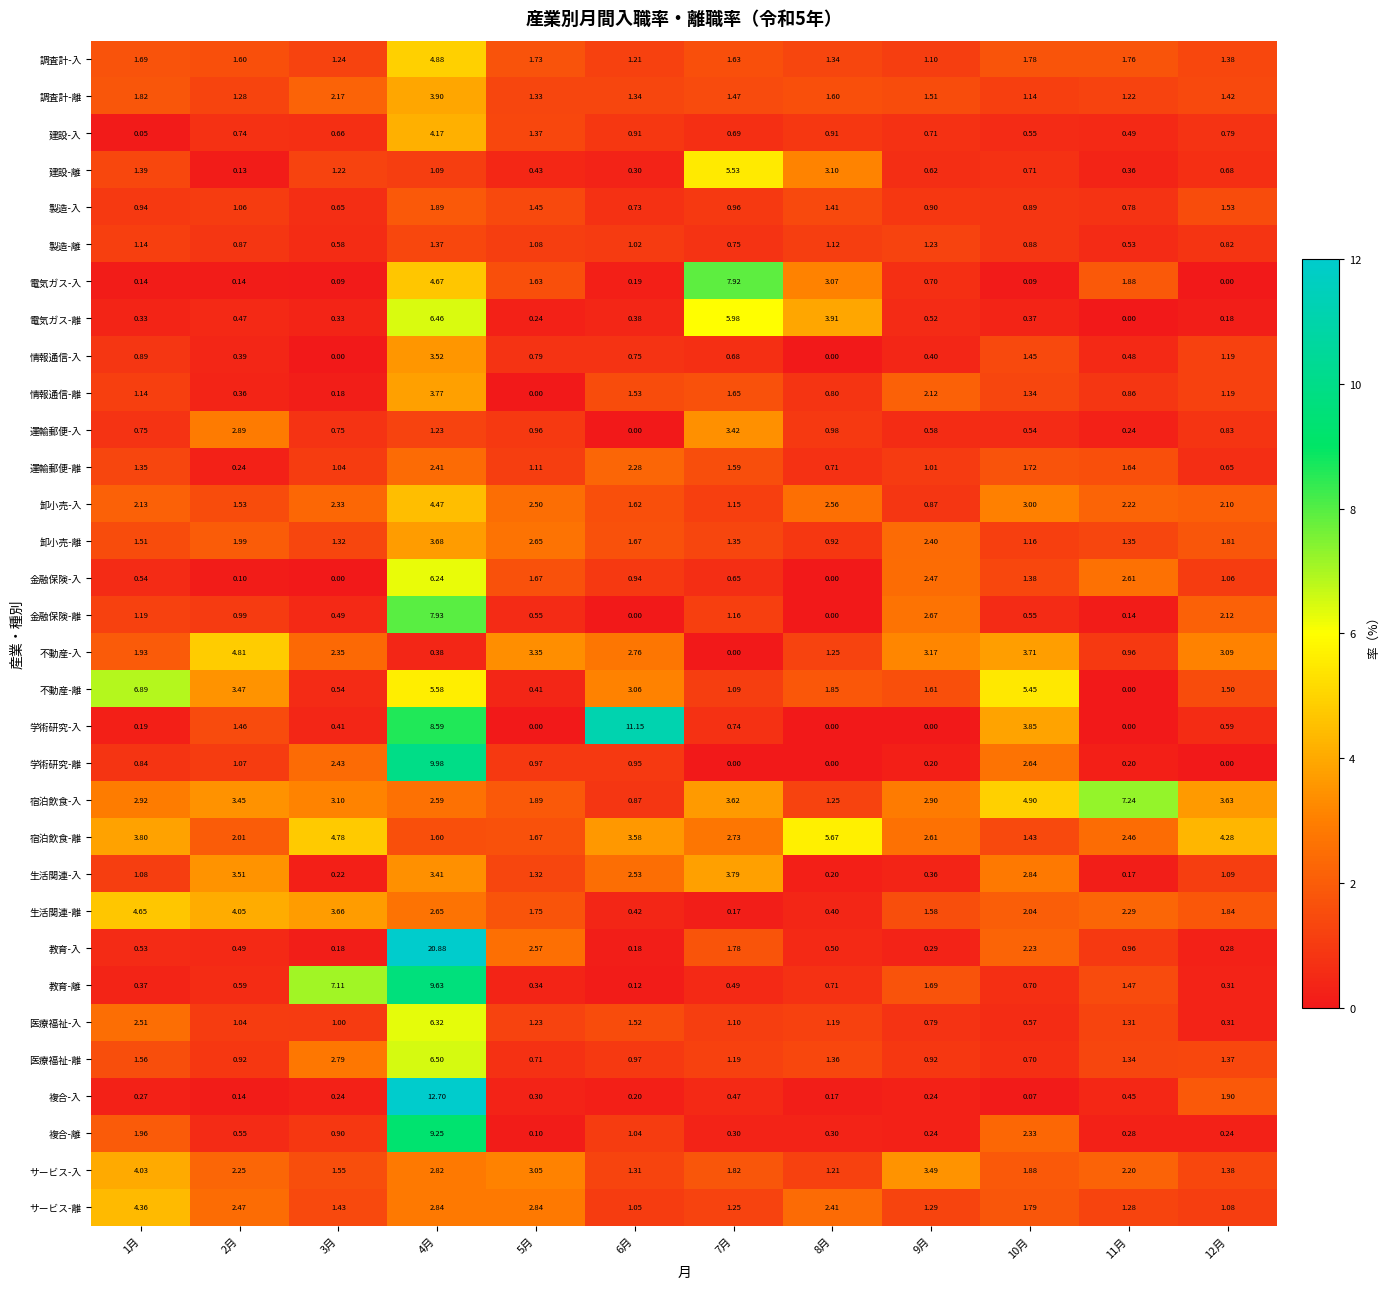

Which series has the largest total across all categories?

宿泊飲食-入